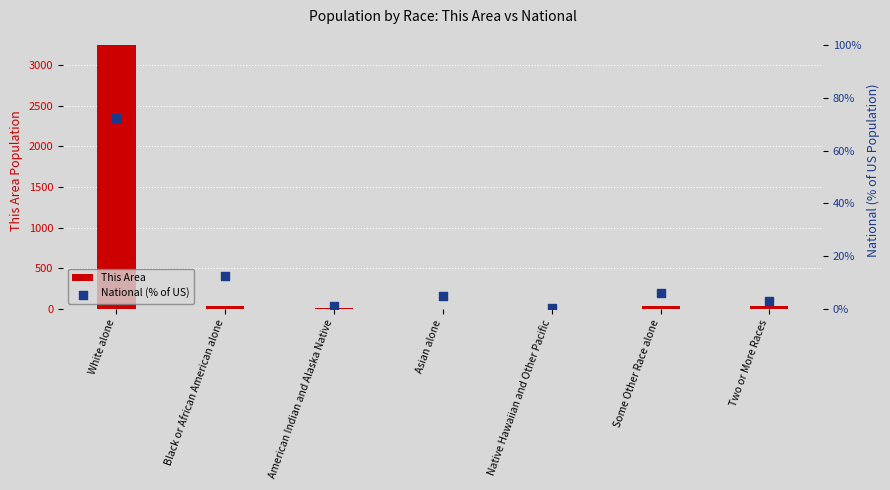

Which series has the widest spread of Y values?

This Area